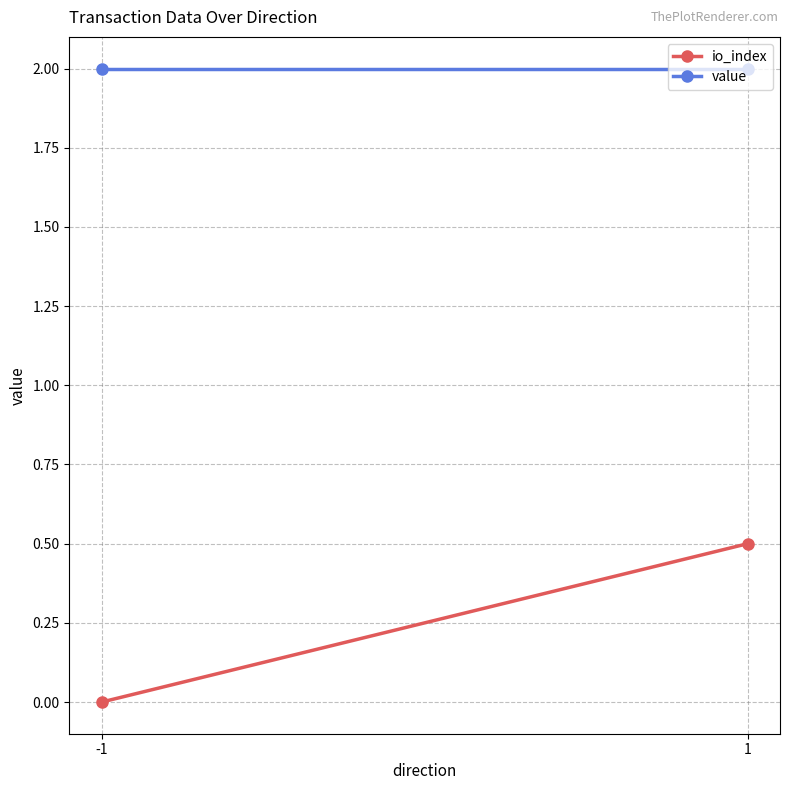

What is the total value across all series at -1?

2.0